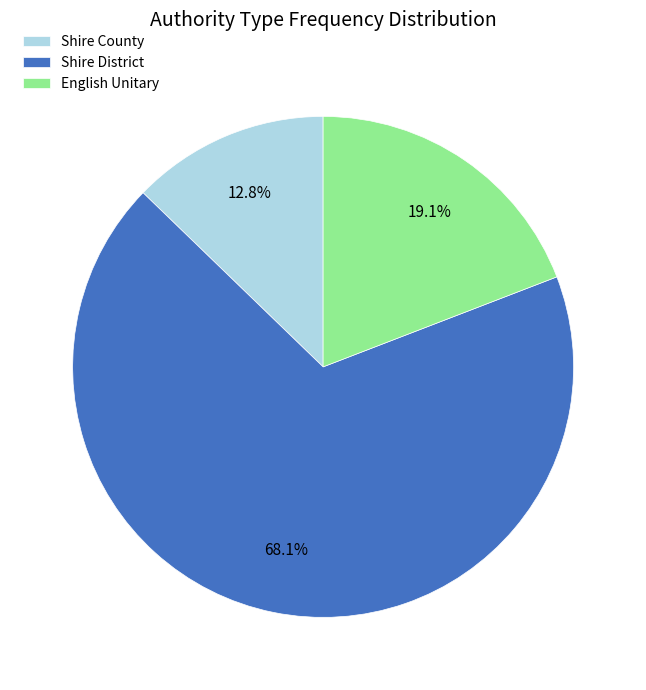

Which slice represents more than half of the pie?

Shire District